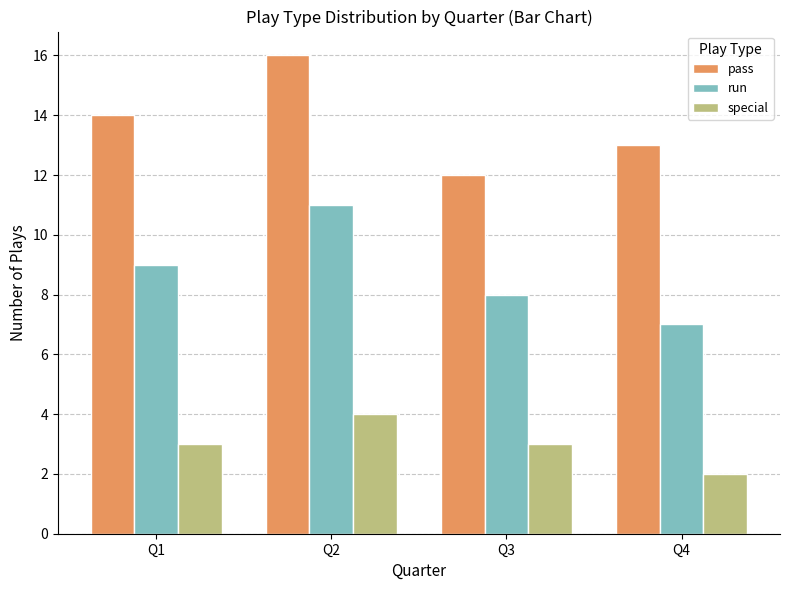

What is the total value across all series at Q4?

22